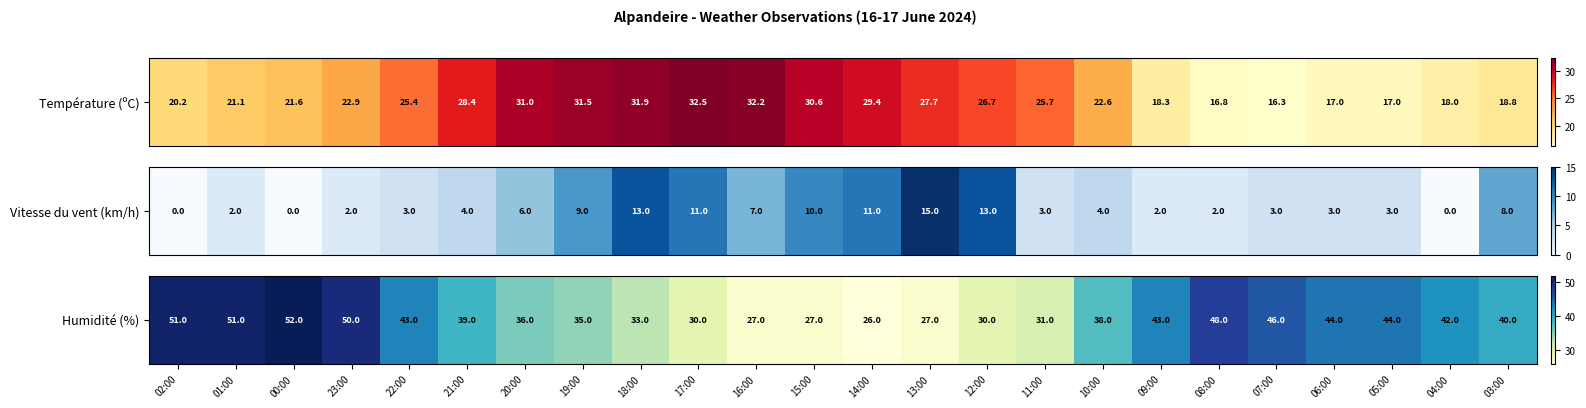

The value at 03:00 is 40. True or false?

True